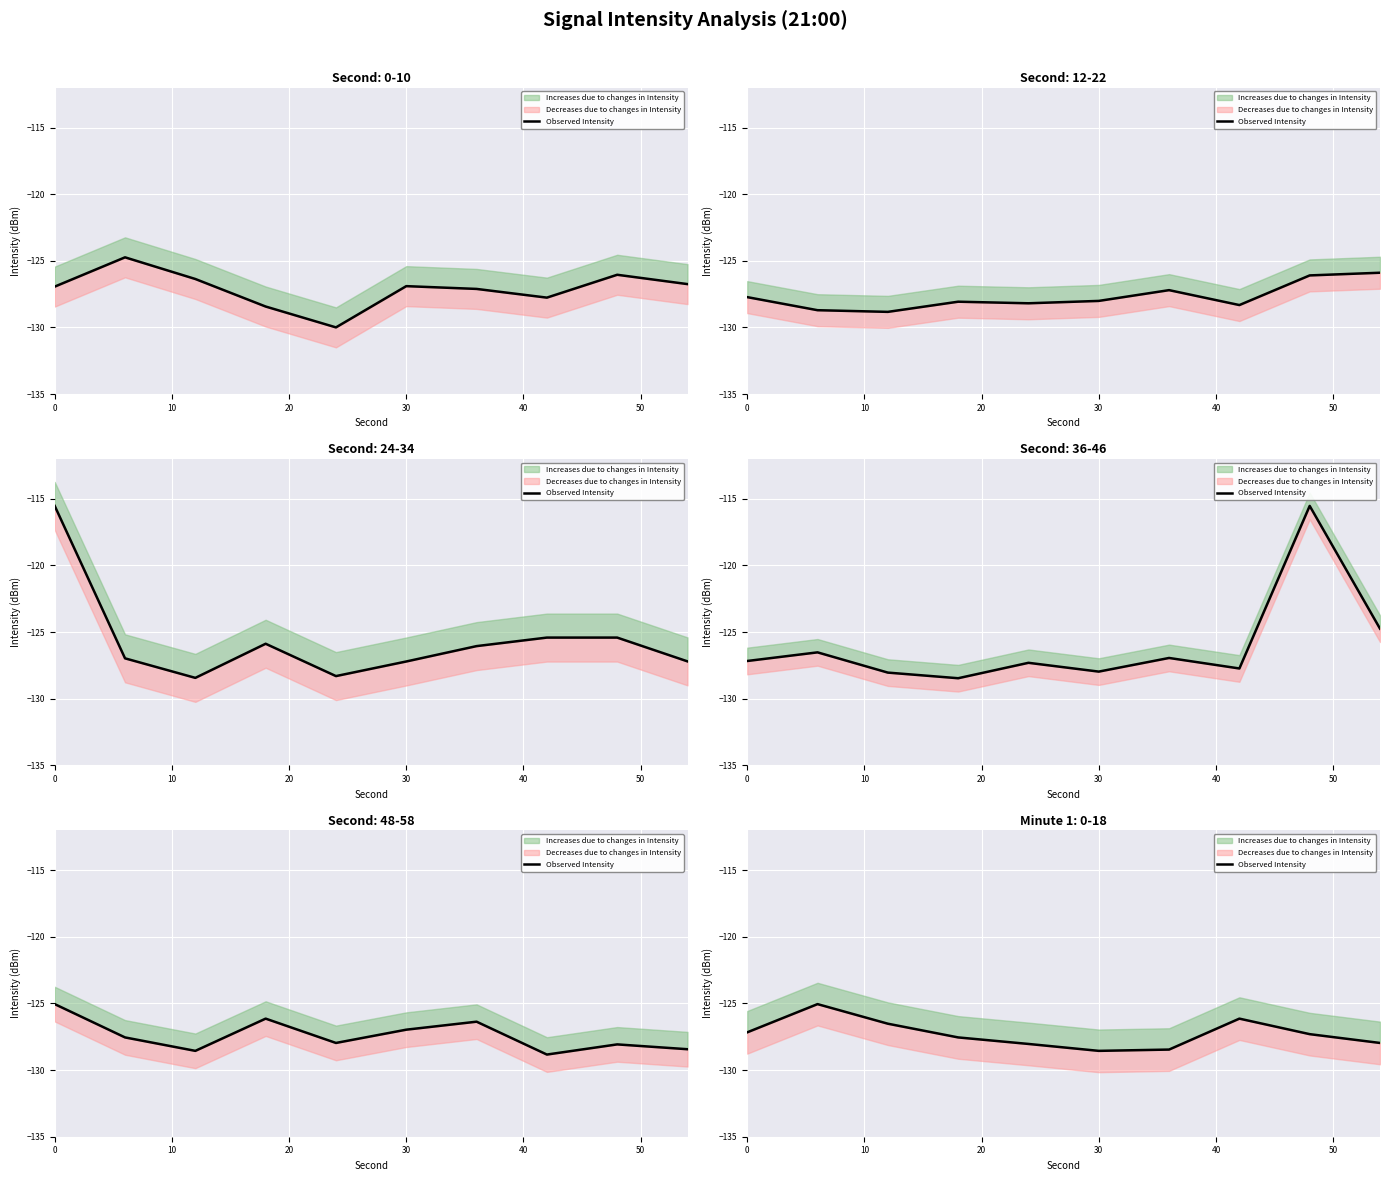

How many values exceed -127?

3